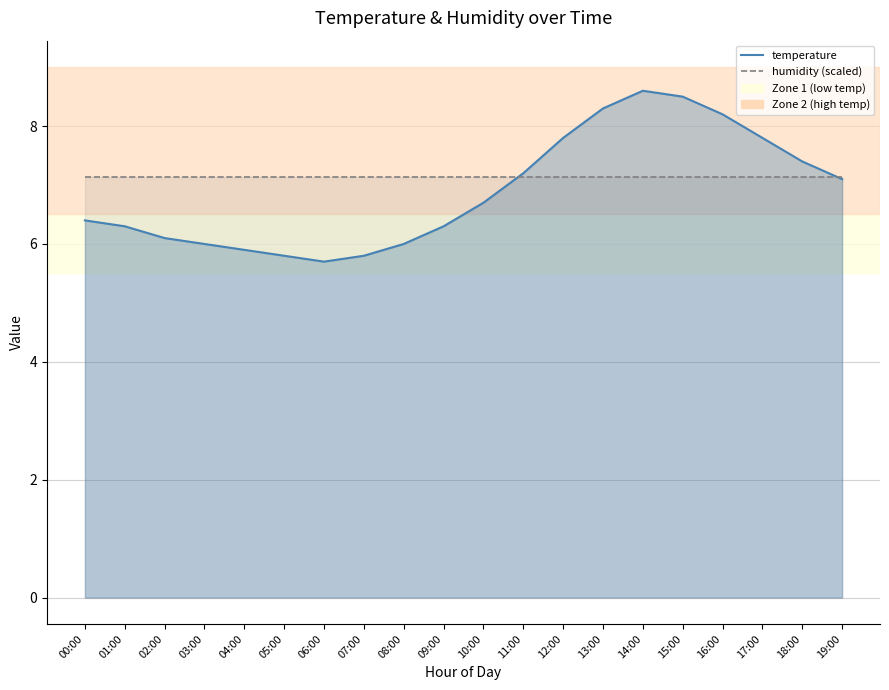

Which series ends up on top after the final intersection of humidity_line (scaled) and temperature_line?

humidity_line (scaled)